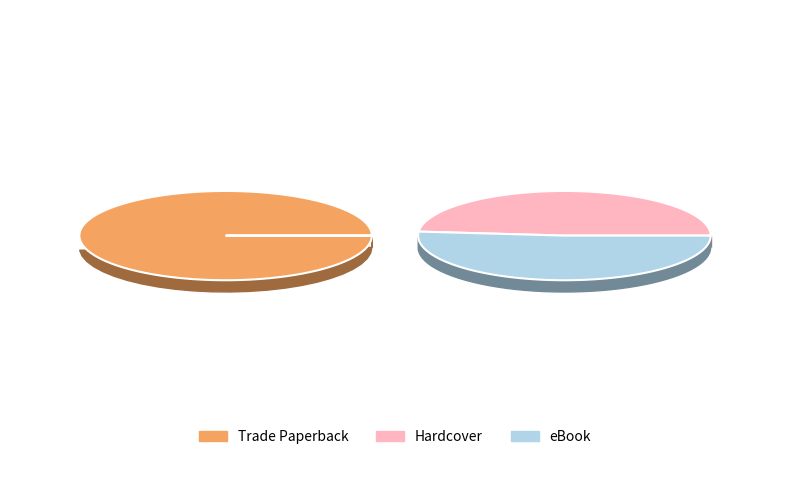

What percentage is NOT represented by Trade Paperback?

66.0%